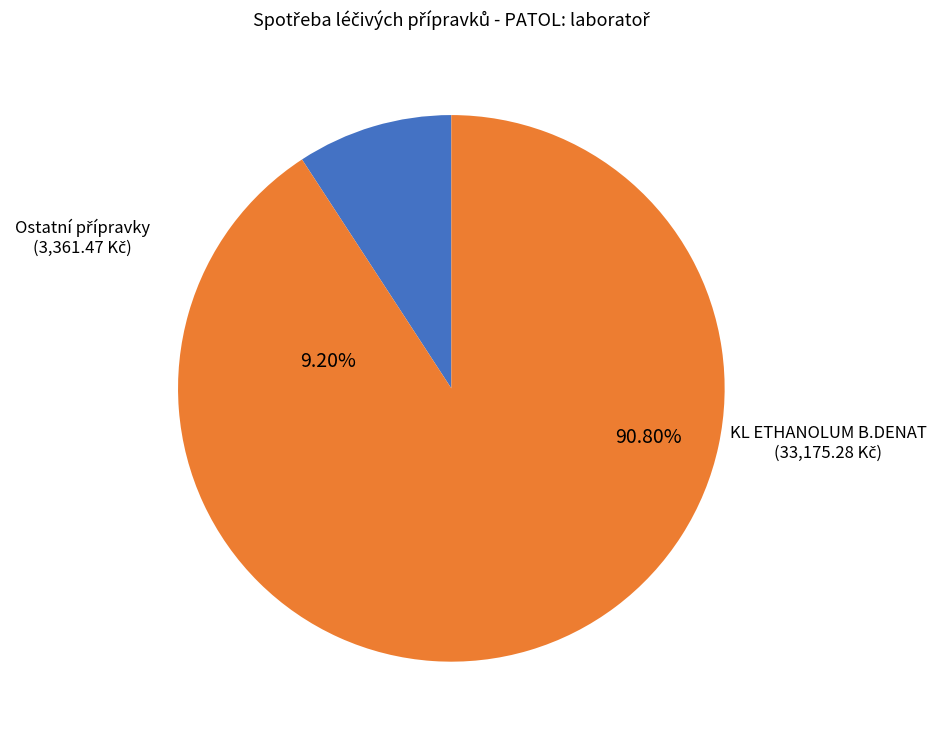

Is it true that VALETOL is 1% of the pie?

False